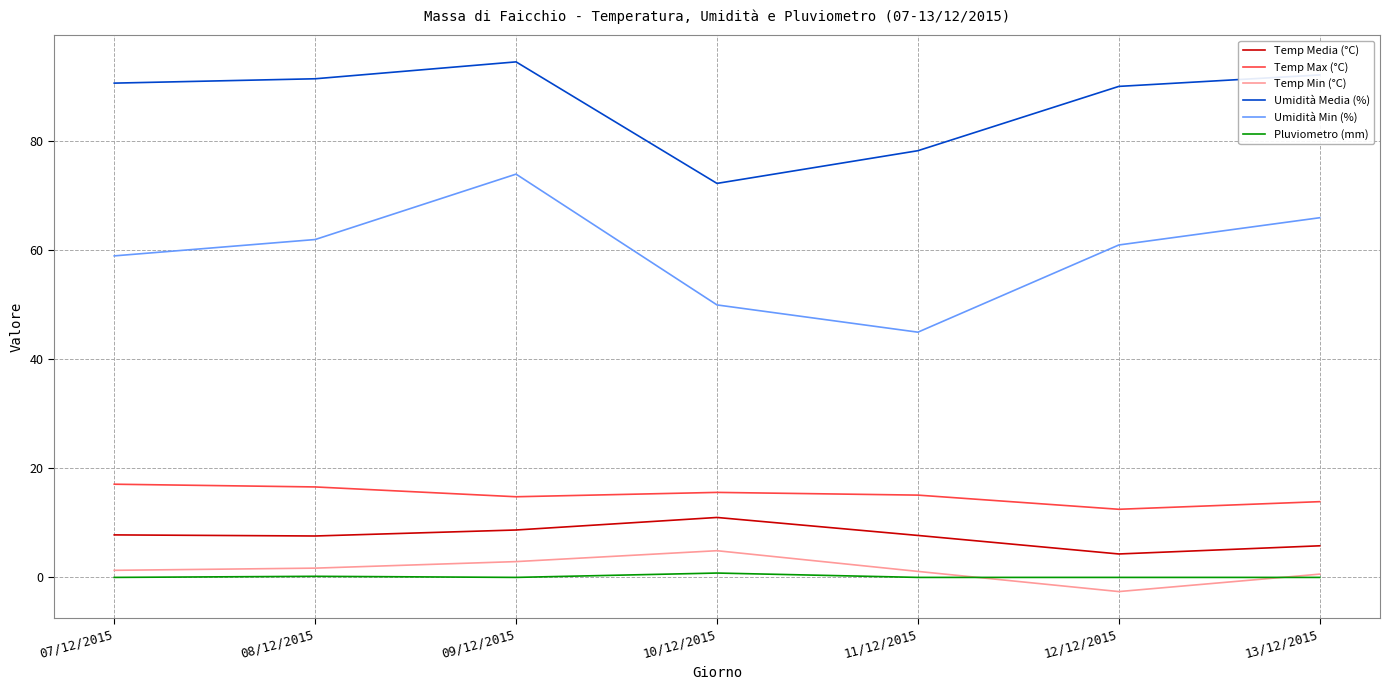

Is this an area chart (filled region under the line)?

No